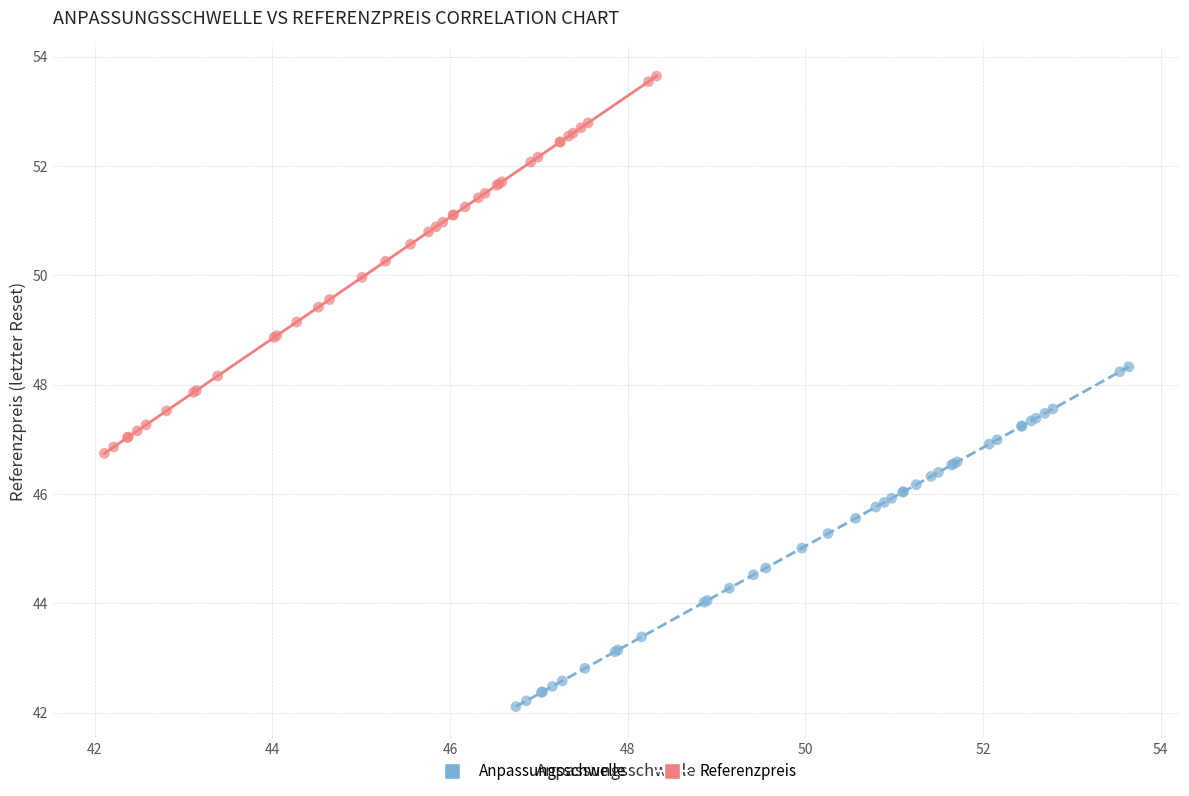

Which series has the widest spread of Y values?

Referenzpreis